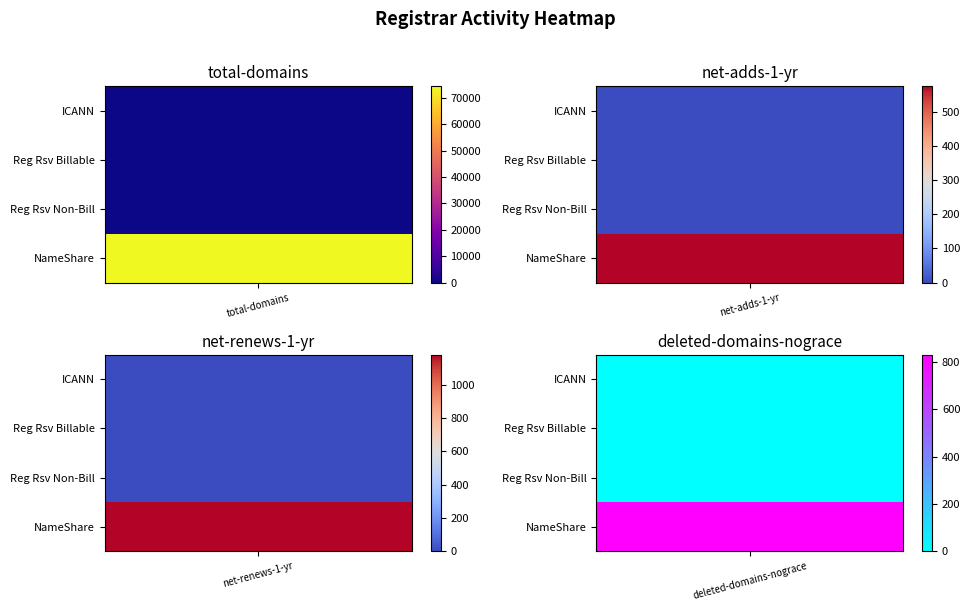

Reading left to right, what are all the values shown in this chart?

ICANN: 0=0	1=0	2=0	3=0
Registry Operator Reserved Billable: 0=7	1=0	2=0	3=0
Registry Operator Reserved Non-Billable: 0=1	1=0	2=0	3=0
NameShare: 0=74309	1=574	2=1180	3=831